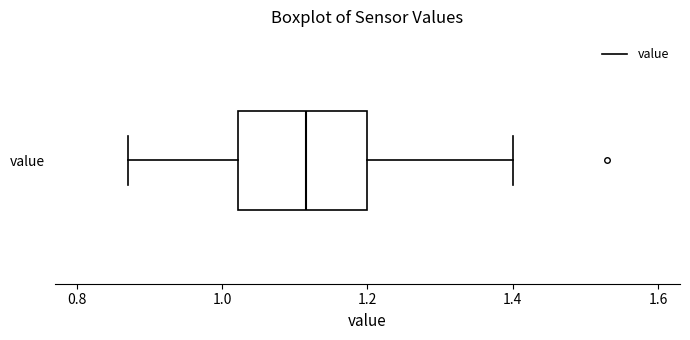

Read this box plot against the x-axis: the position of the median line, the range covered by the box, and the ends of both whiskers. The values are not printed on the chart, so give them approximately, as read against the axis.

median 1.12, box 1.02 to 1.20, whiskers 0.88 to 1.40